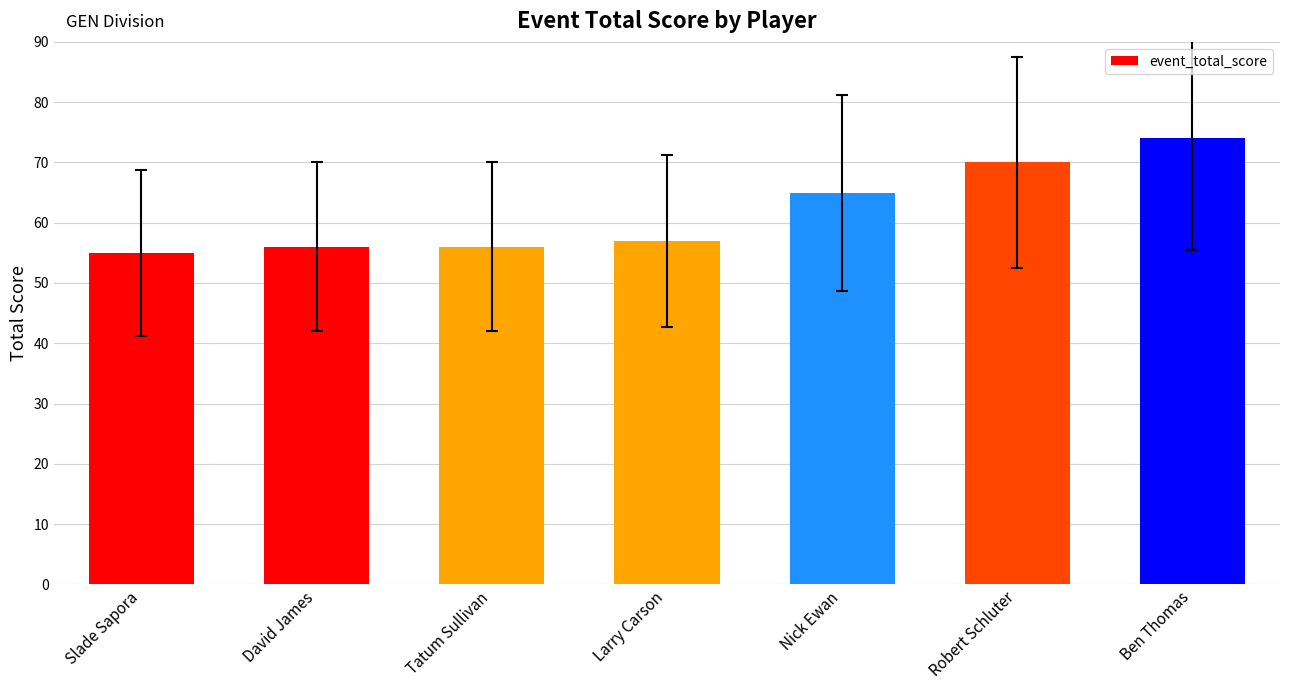

What is the minimum value shown in the chart?

55